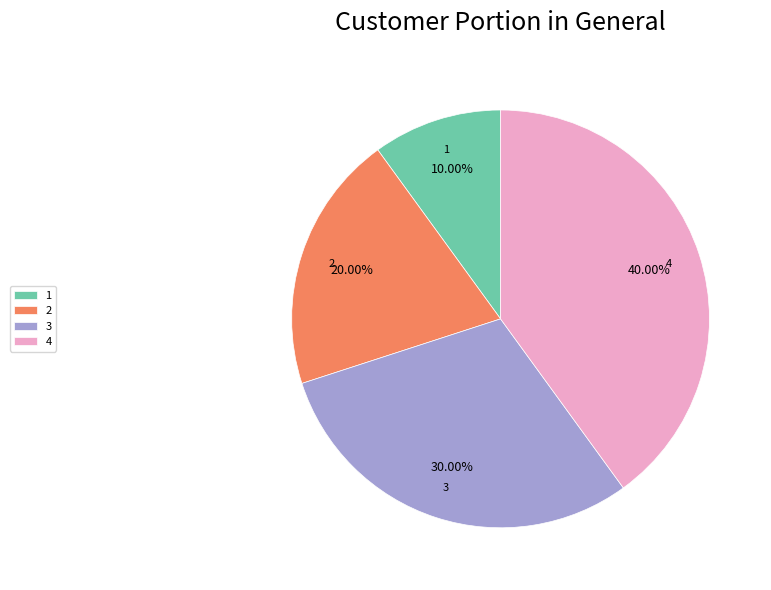

Does 2 represent more than half of the total?

No